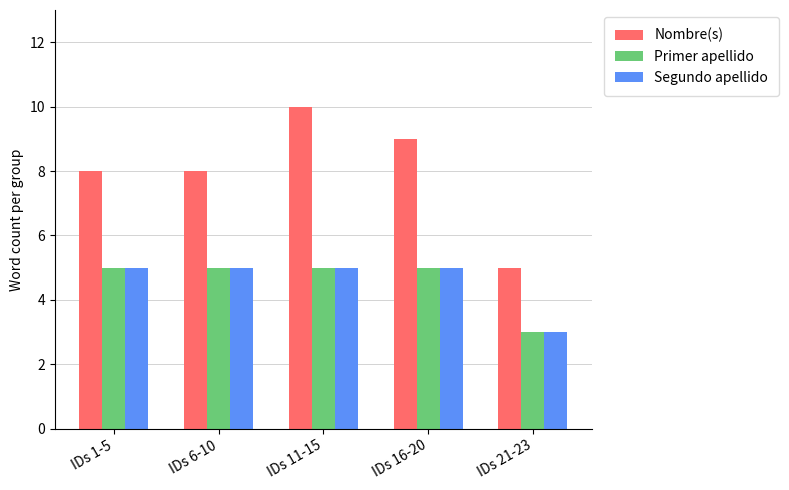

How many bars are there in total?

15